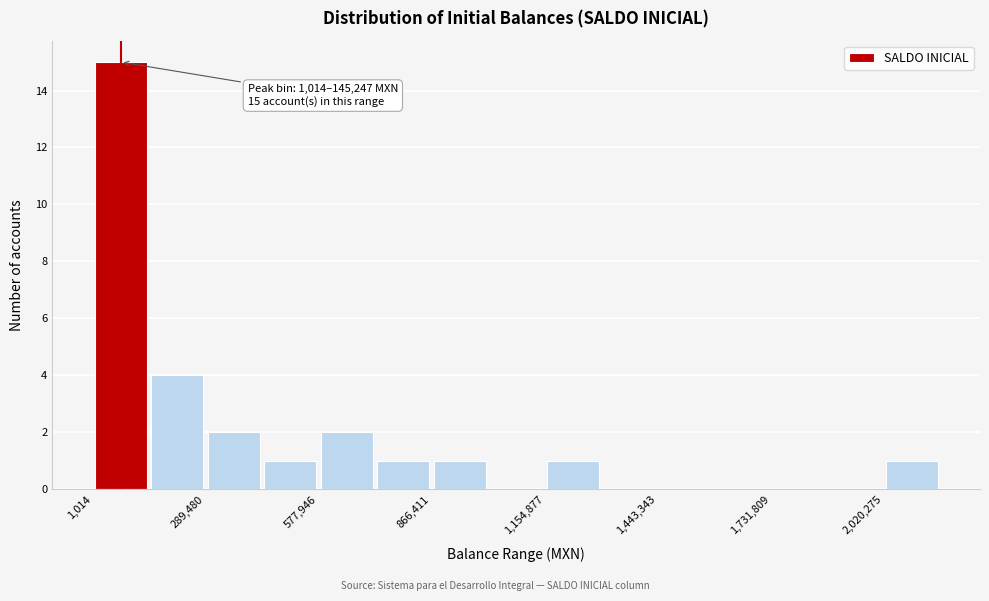

Read against the x-axis, roughly where is the centre of the tallest bar?

50000